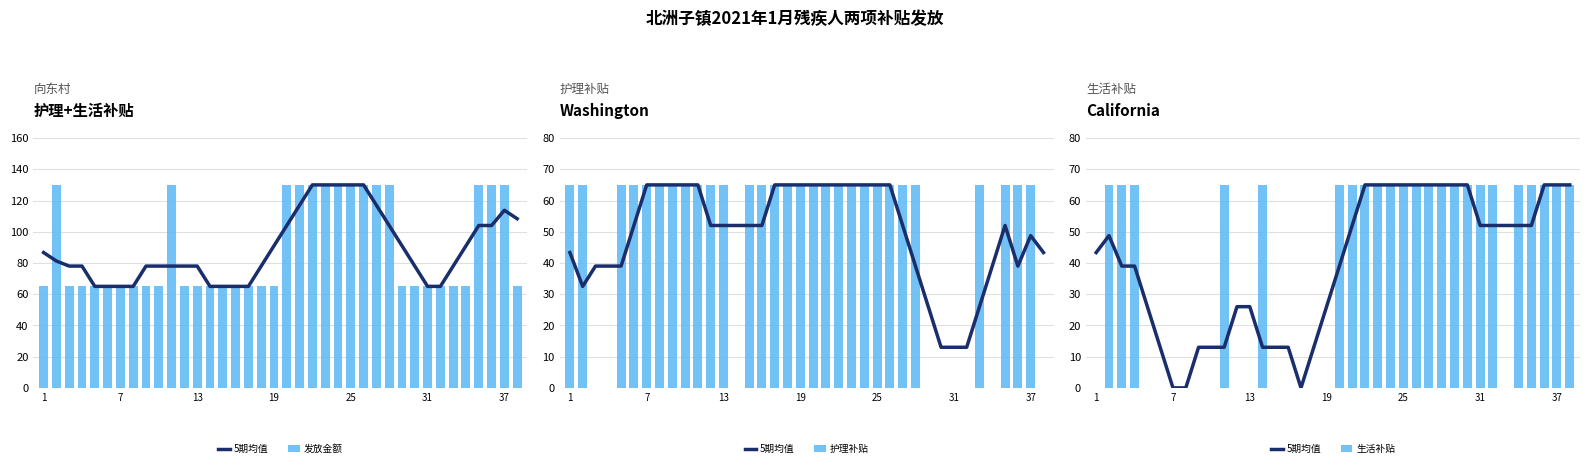

Count the number of data series in this chart.

4